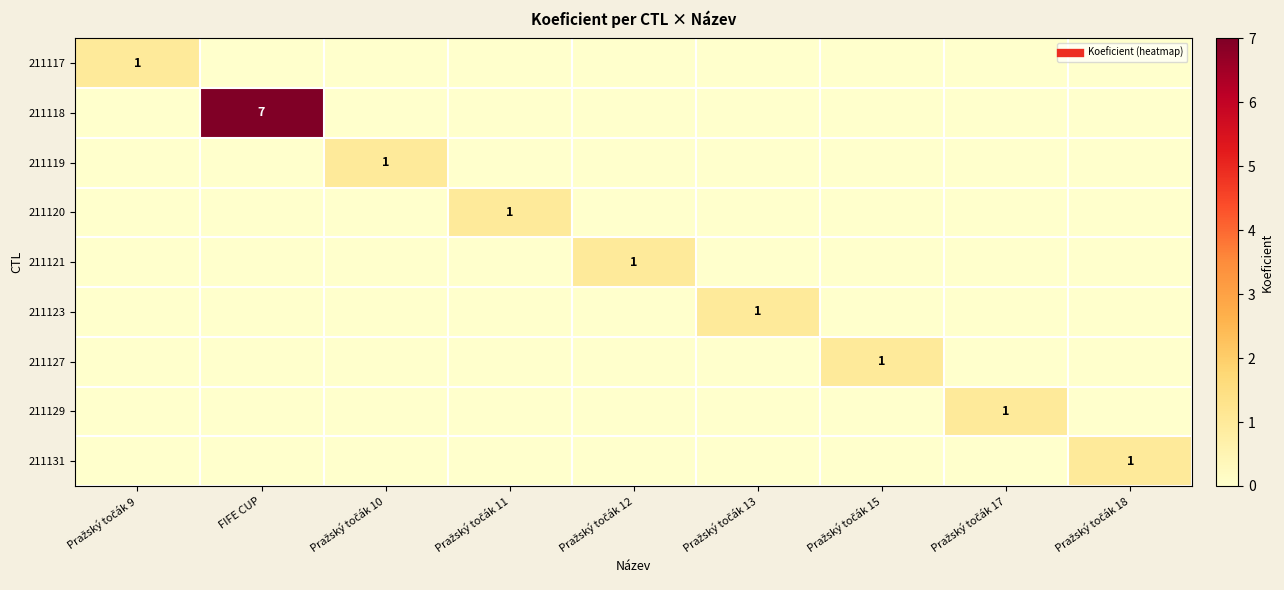

How many positive values does the 211120 series have?

1